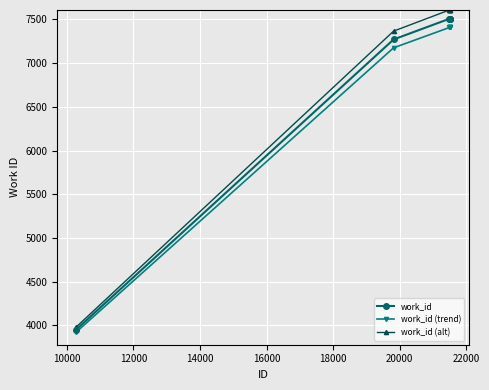

What is the value of the work_id (alt) point at the 6th from the left?

7607.1